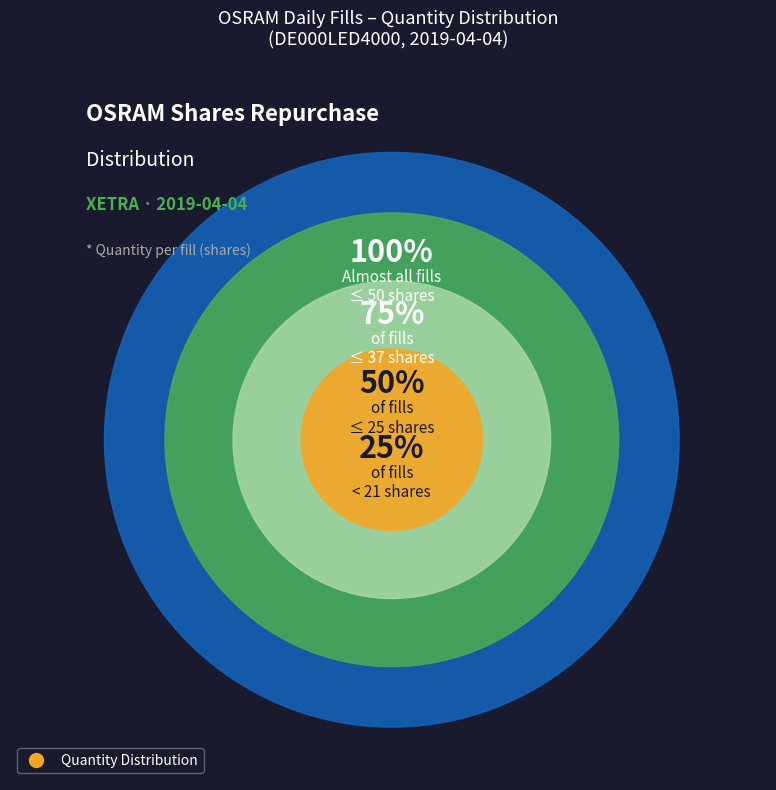

Does any single category account for the majority?

No